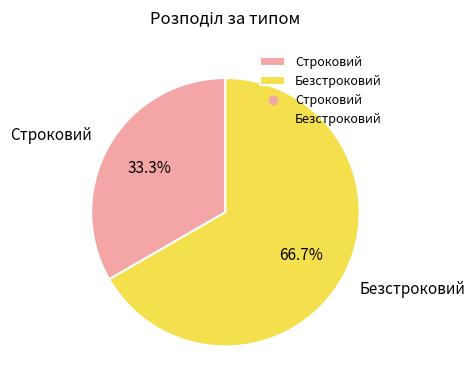

Which slice represents more than half of the pie?

Безстроковий